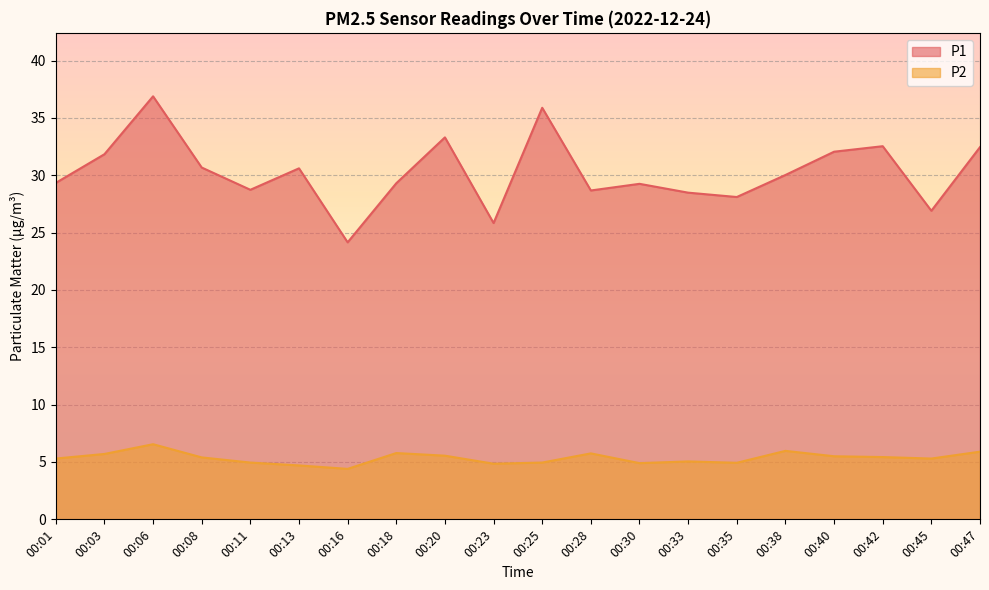

How many lines are shown in the chart?

2